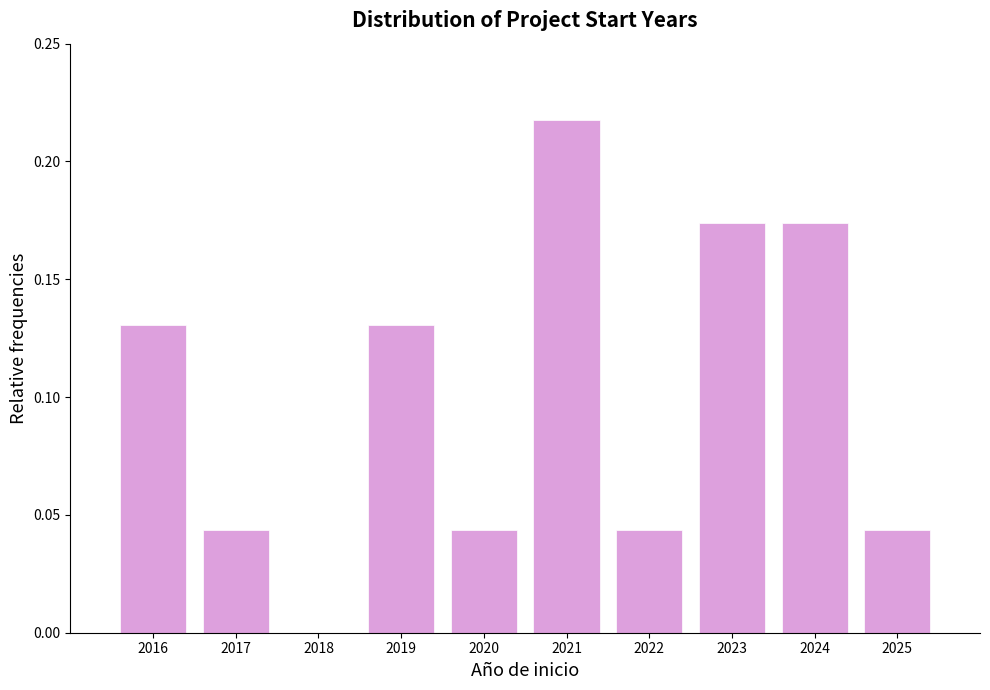

Reading left to right, list every bar in this chart as the range it spans on the x-axis followed by its height. The values are not printed on the chart, so give them approximately, as read against the axis.

2015.5 to 2016.5: 0.130
2016.5 to 2017.5: 0.045
2017.5 to 2018.5: 0
2018.5 to 2019.5: 0.130
2019.5 to 2020.5: 0.045
2020.5 to 2021.5: 0.215
2021.5 to 2022.5: 0.045
2022.5 to 2023.5: 0.175
2023.5 to 2024.5: 0.175
2024.5 to 2025.5: 0.045